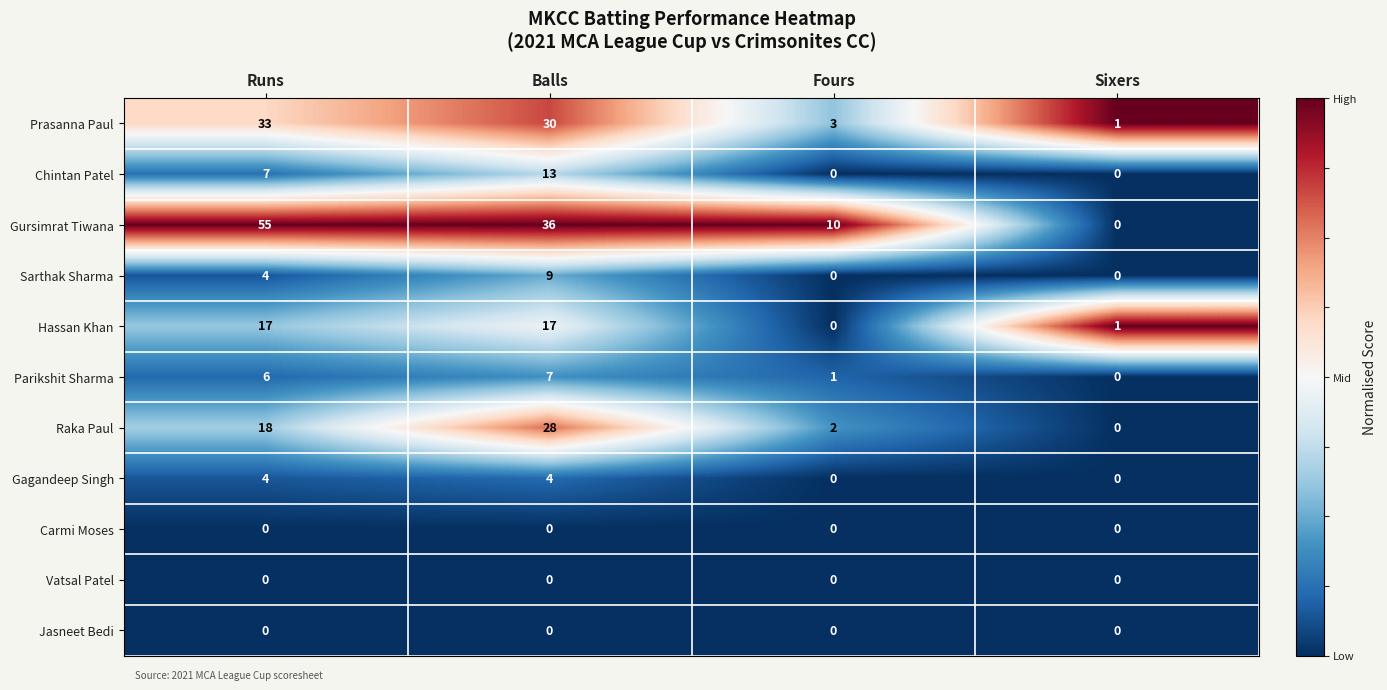

Which label corresponds to the largest value in the chart?

Runs